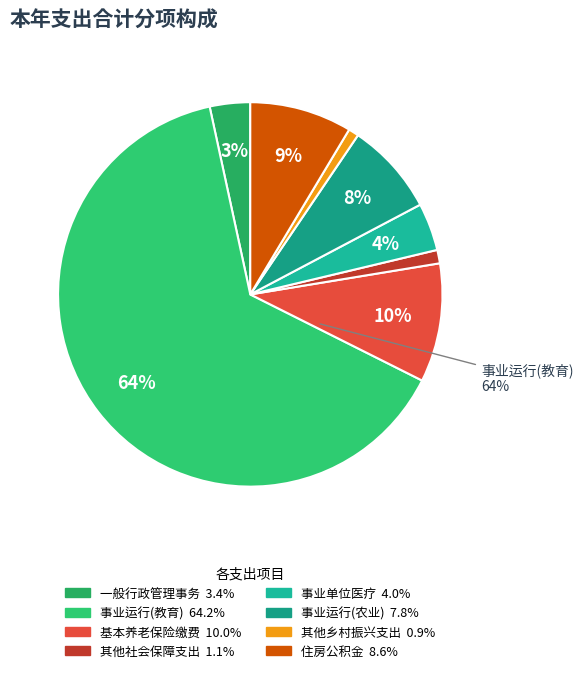

The 机关事业单位基本养老保险缴费支出 slice represents 10% of the pie. True or false?

True